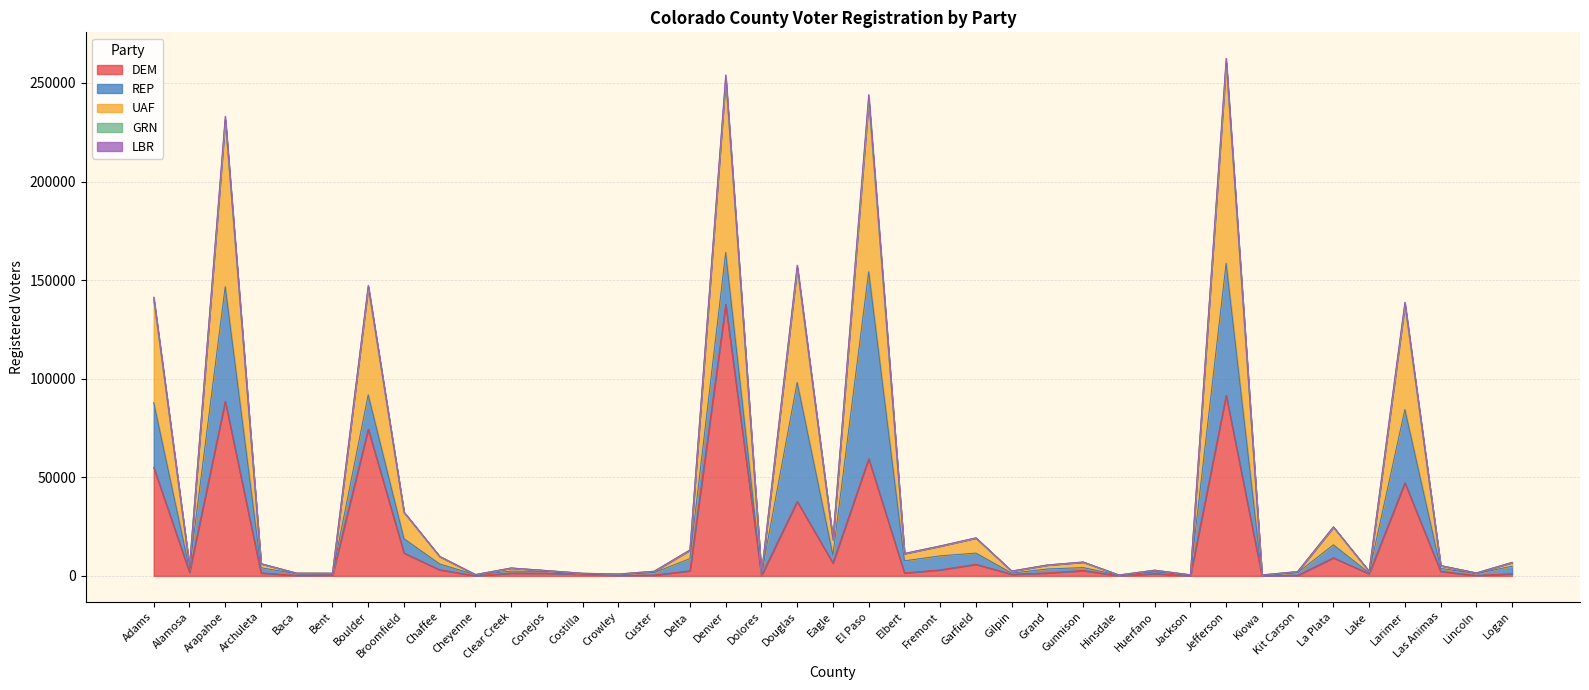

List the labels in order of DEM value, largest first.

Denver, Jefferson, Arapahoe, Boulder, El Paso, Adams, Larimer, Douglas, Broomfield, La Plata, Eagle, Garfield, Chaffee, Fremont, Gunnison, Delta, Las Animas, Alamosa, Archuleta, Grand, Elbert, Clear Creek, Conejos, Huerfano, Logan, Lake, Costilla, Gilpin, Custer, Bent, Kit Carson, Baca, Crowley, Lincoln, Dolores, Hinsdale, Cheyenne, Jackson, Kiowa